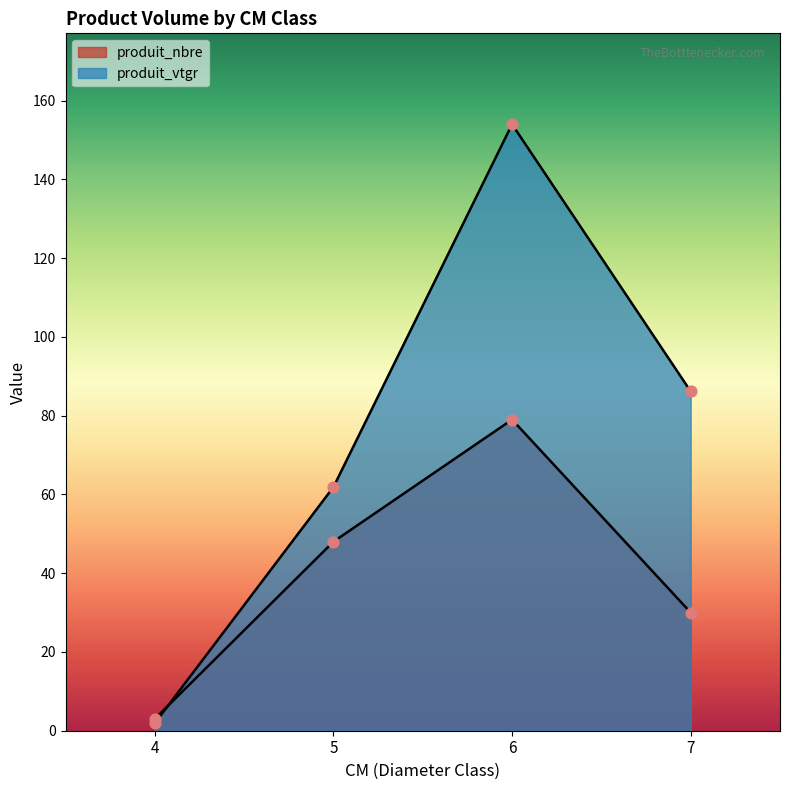

Is the value of produit_vtgr at 7 greater than the value of produit_nbre at 6?

Yes